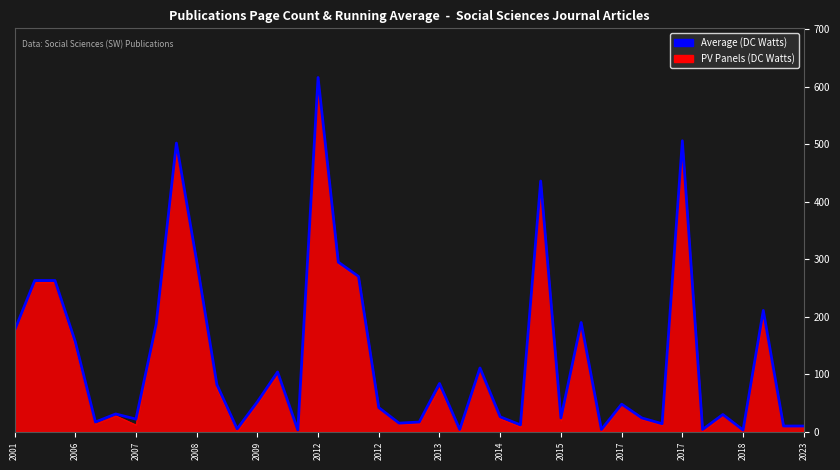

Which series has the largest range (max minus min)?

Average (DC Watts)